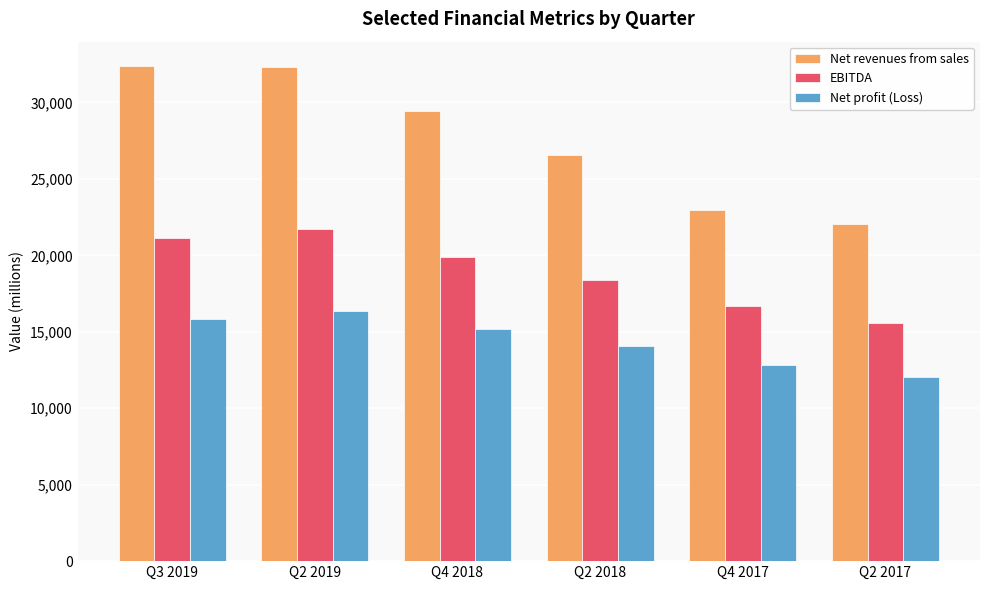

What is the difference between the maximum and minimum values in the EBITDA series?

6191.2